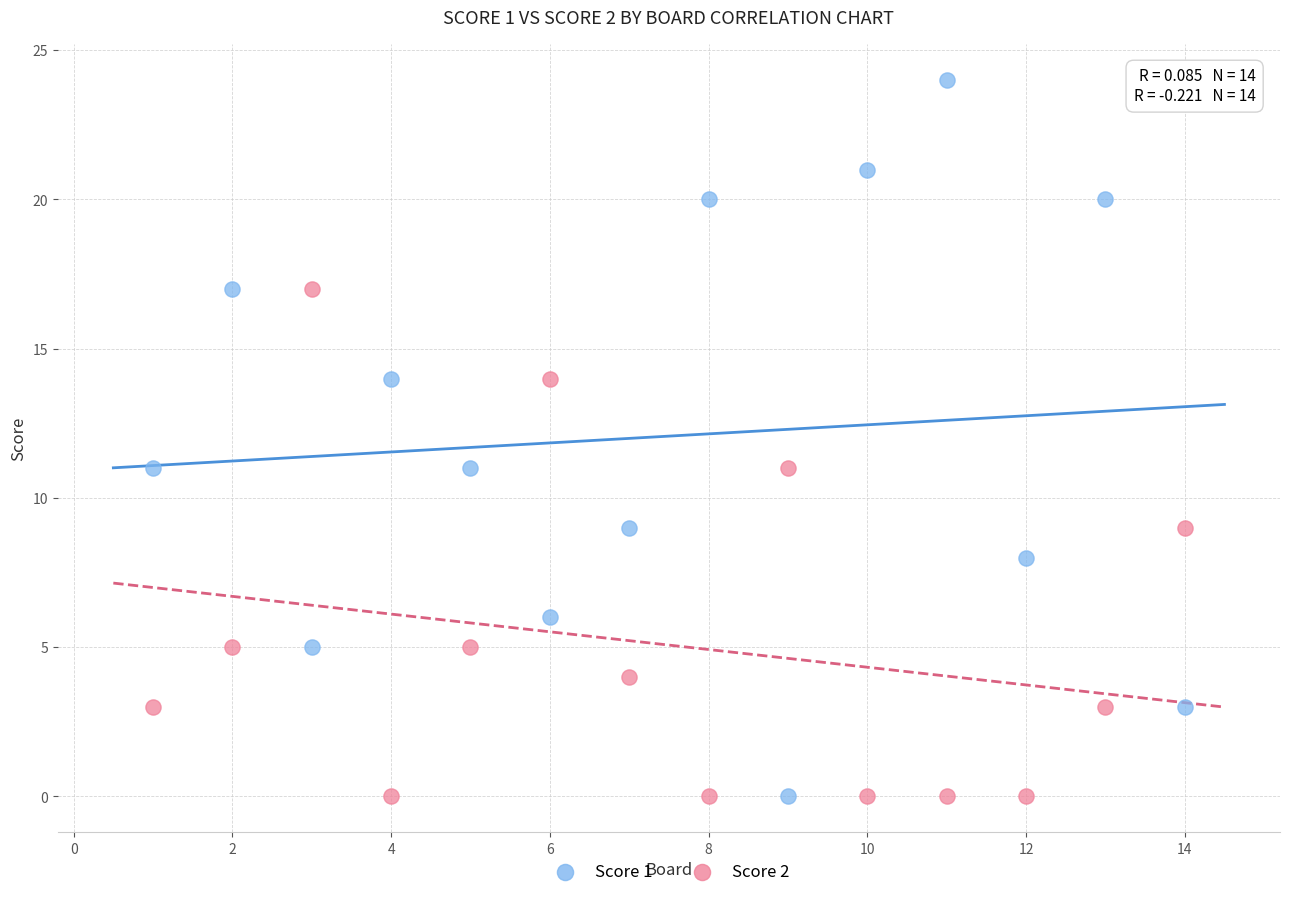

Across all data points, what is the range of Y values (max minus min)?

24